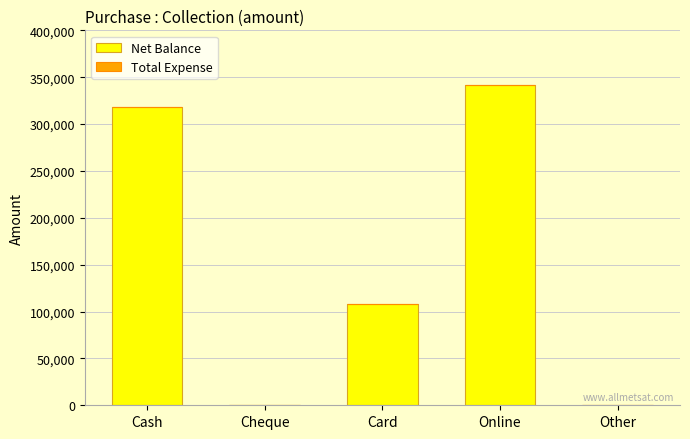

Which category has the highest value across all series?

Online